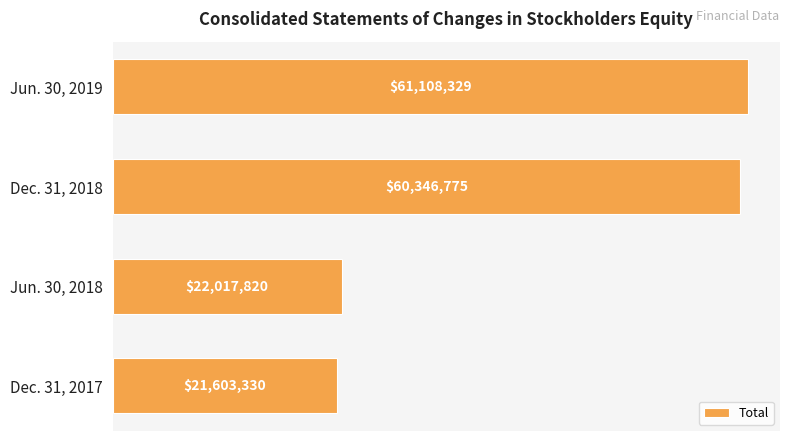

What is the difference between the maximum and second lowest values?

39090509